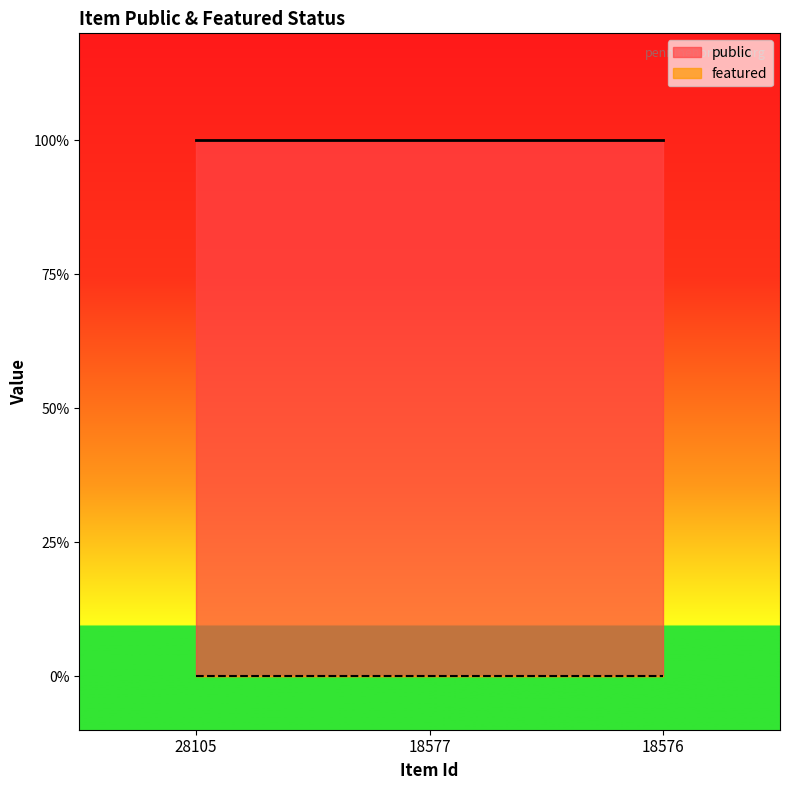

Is it true that featured equals 0 at 18577?

True